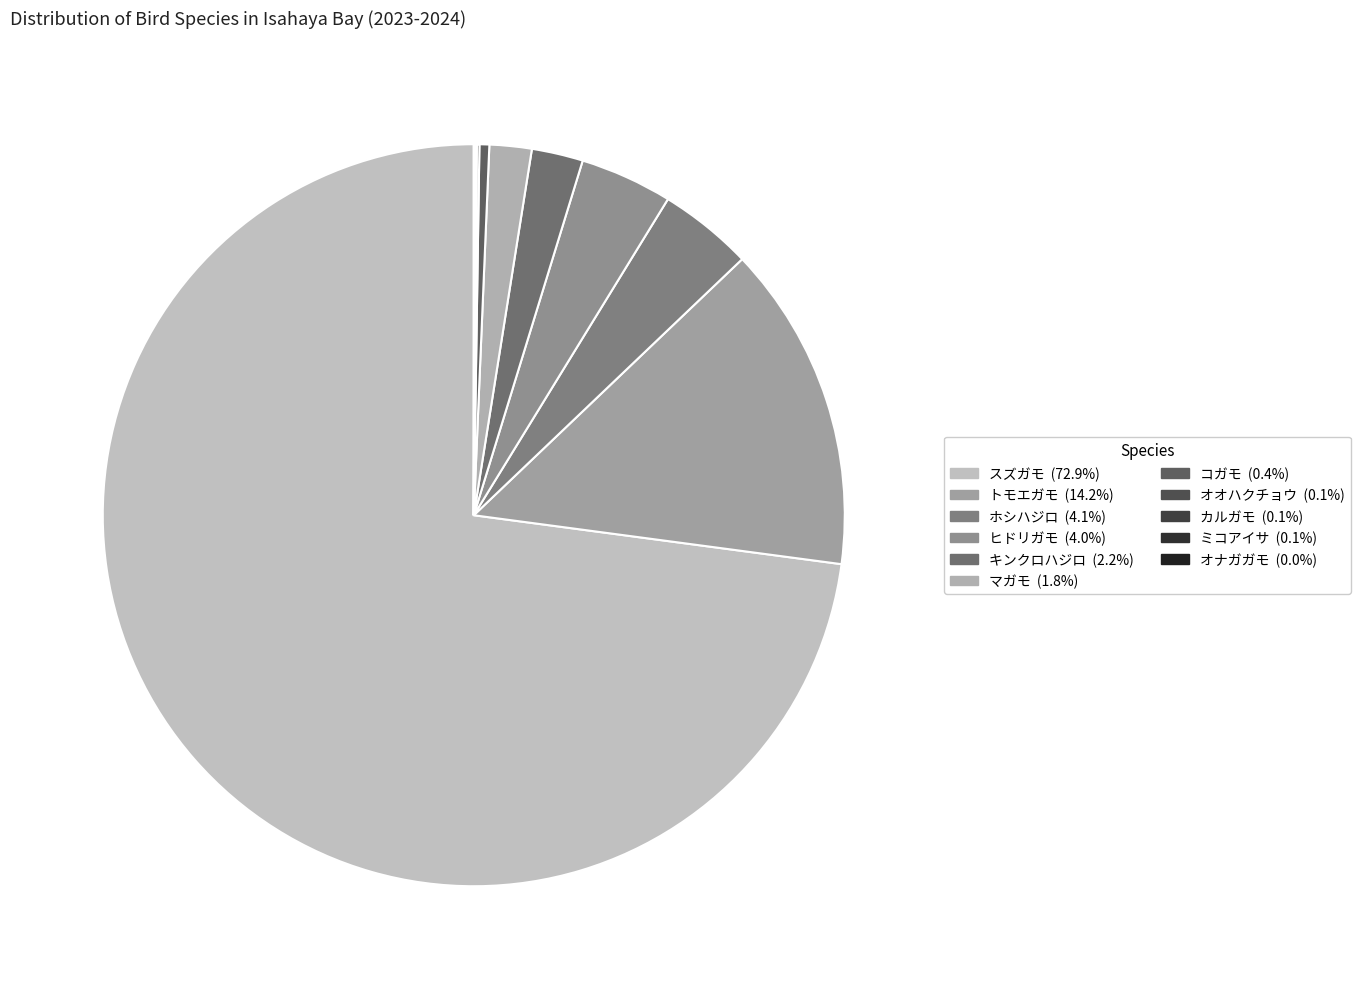

Which category has the smallest portion of the pie?

オナガガモ